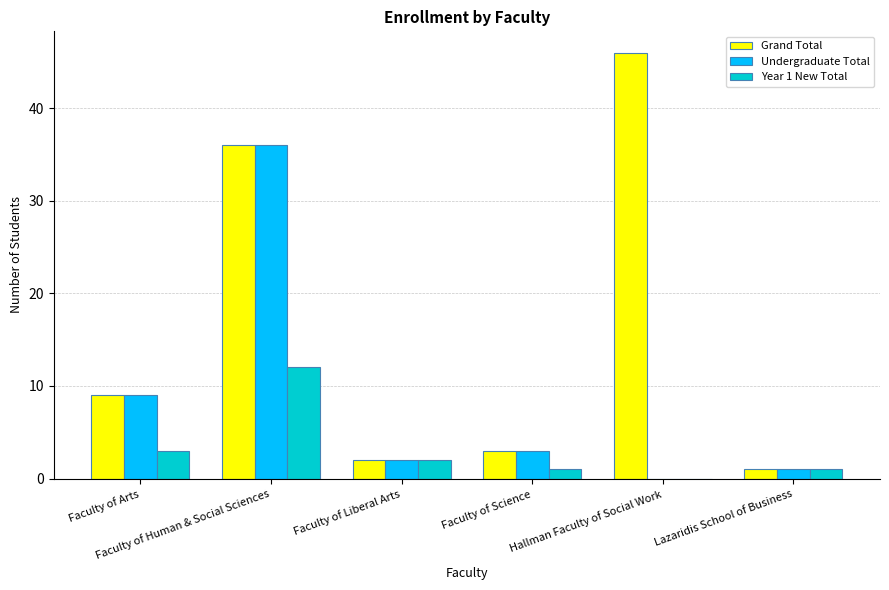

What are all the series names shown in the legend?

Grand Total, Undergraduate Total, Year 1 New Total